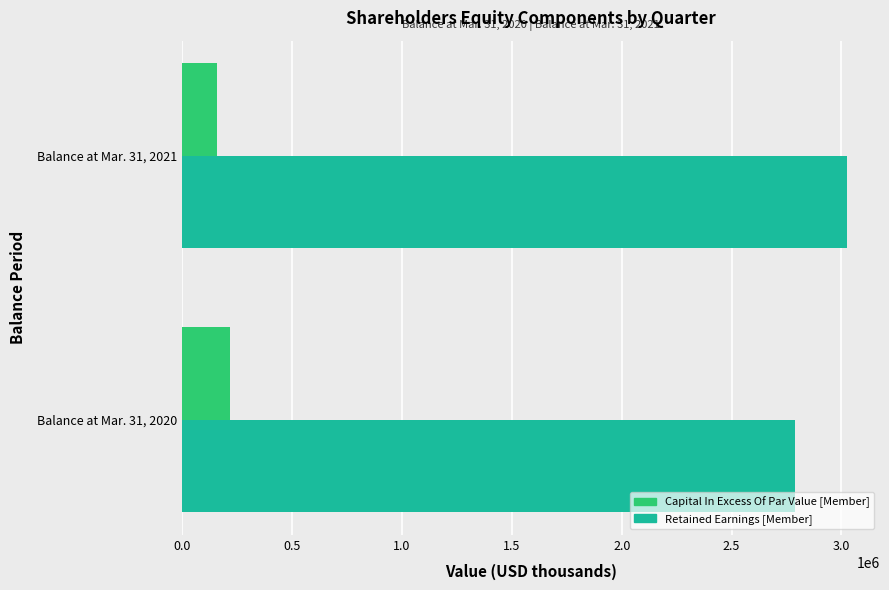

The value of Retained Earnings [Member] at Balance at Mar. 31, 2020 is 2787049. True or false?

True